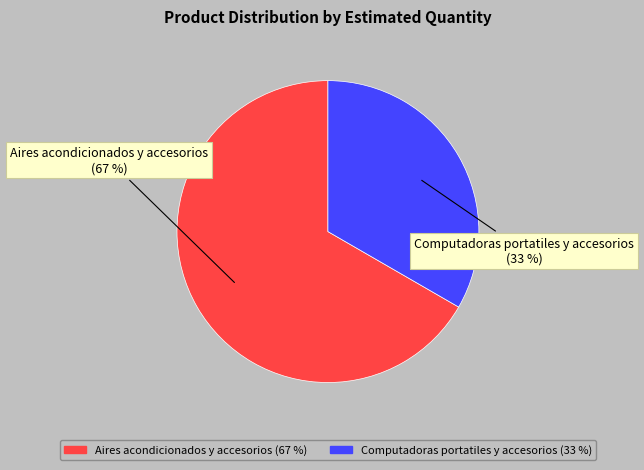

Which category has the biggest portion of the pie?

Aires acondicionados y accesorios